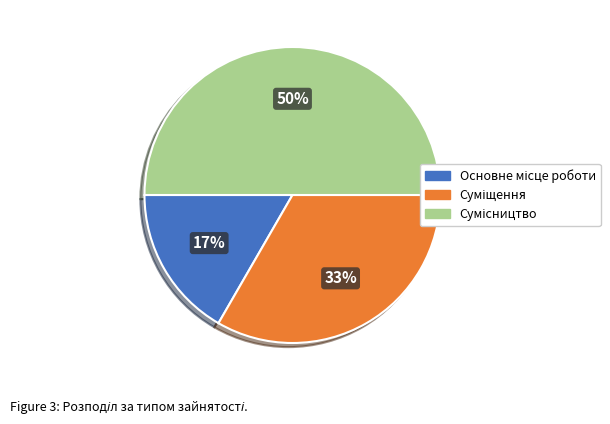

To the nearest percent, what is the difference between the largest and smallest slice percentages?

33%